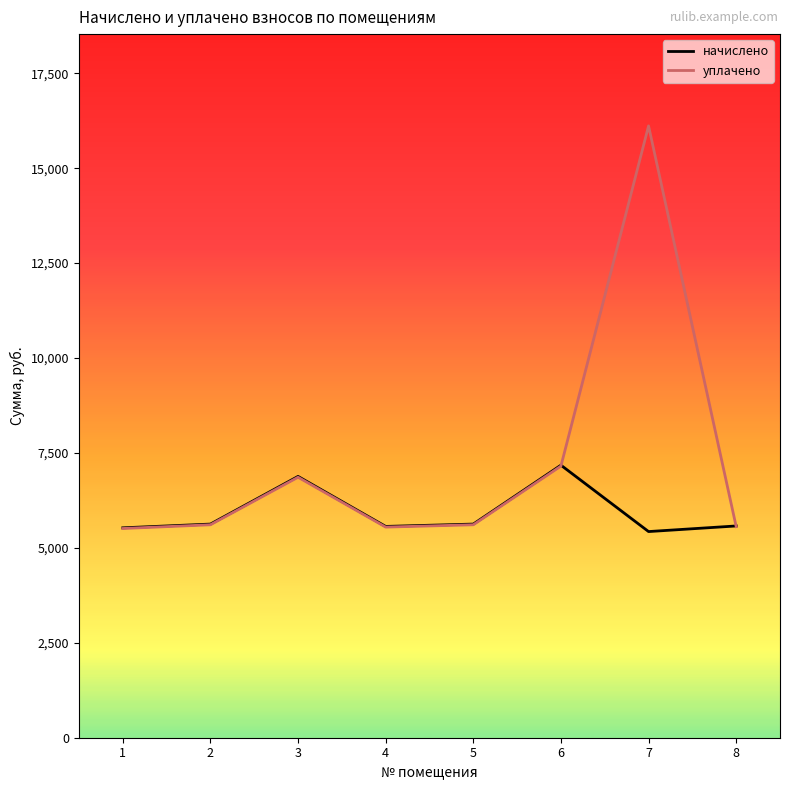

What is the maximum value shown in the chart?

16114.2